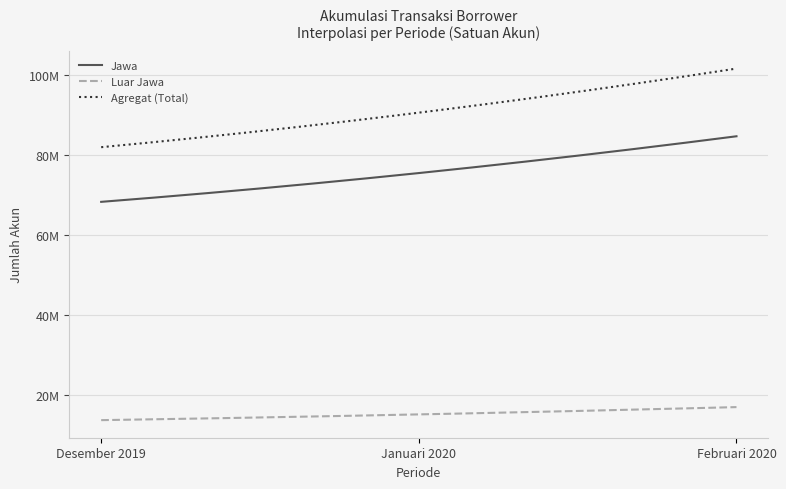

Reading left to right, list all the values displayed in this chart.

Jawa: 68215545	75408358	84604087
Luar Jawa: 13660488	15092986	16919628
Agregat (Total): 81876033	90501344	101523715